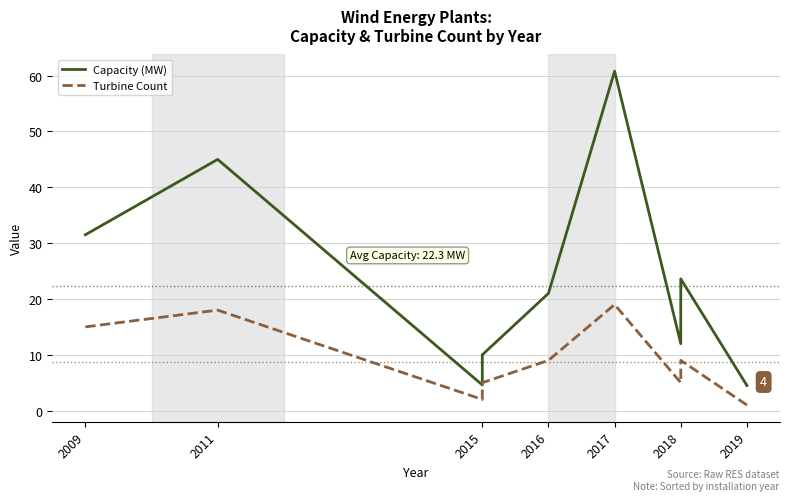

Where is the first local minimum for Capacity (MW)?

2015